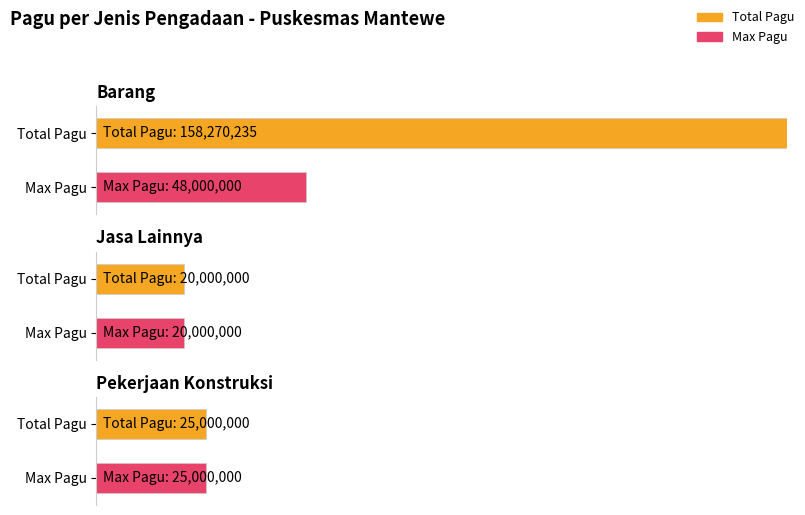

Are the bars horizontal?

Yes